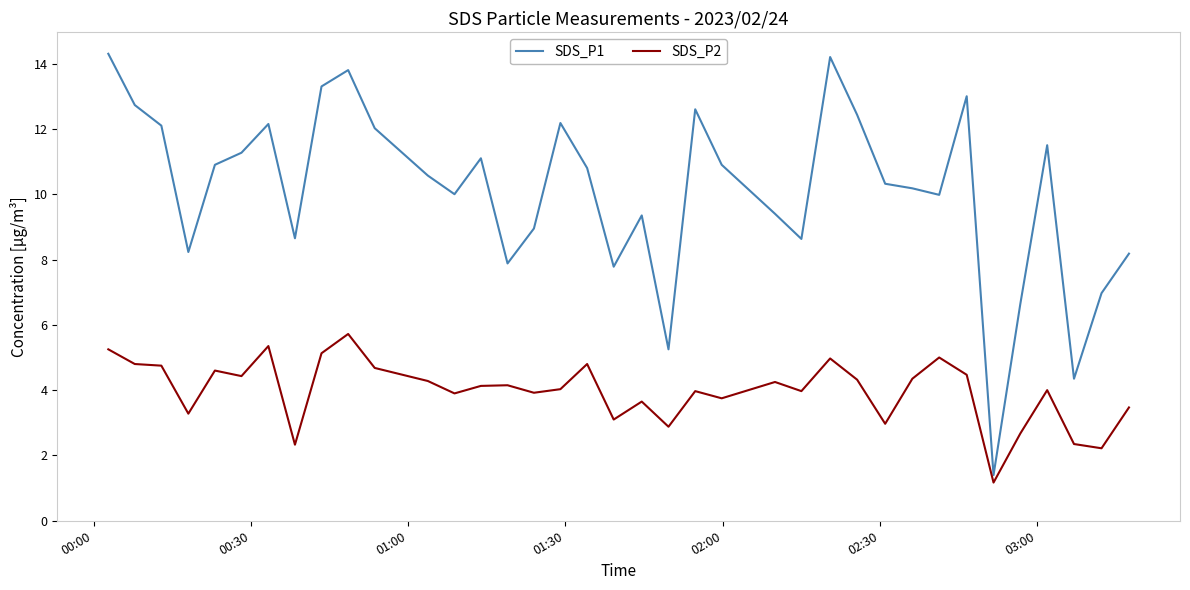

In SDS_P2, how many points are higher than both neighbors (excluding endpoints)?

11